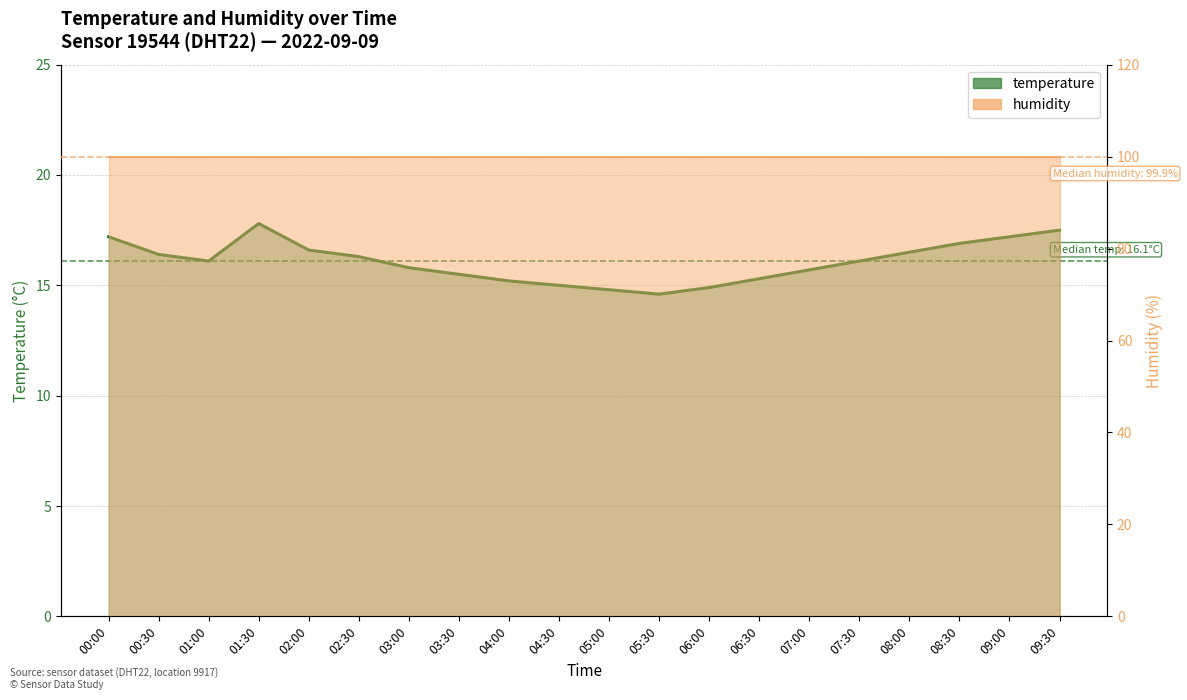

How many data points does each series have?

20